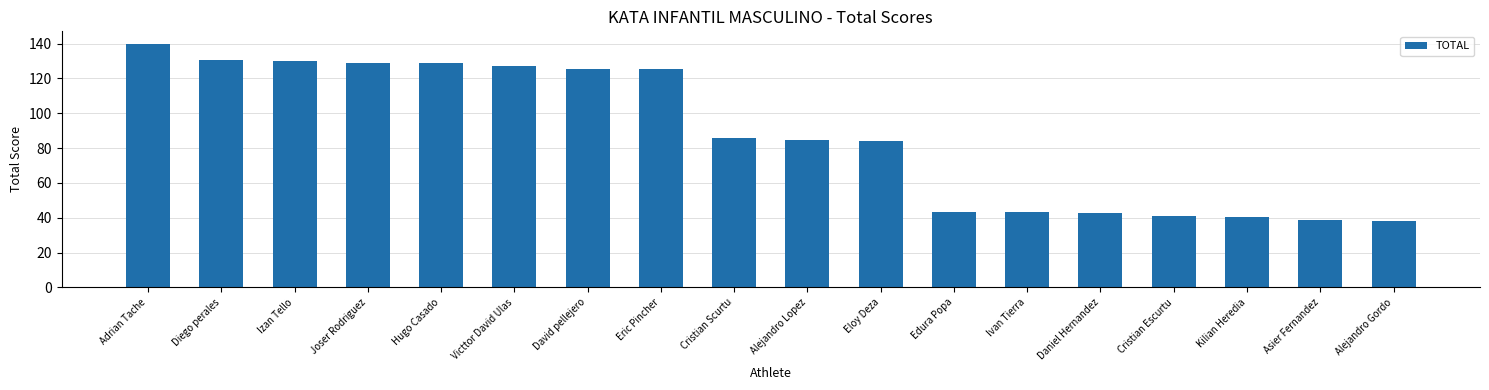

What position from the right is David pellejero?

12